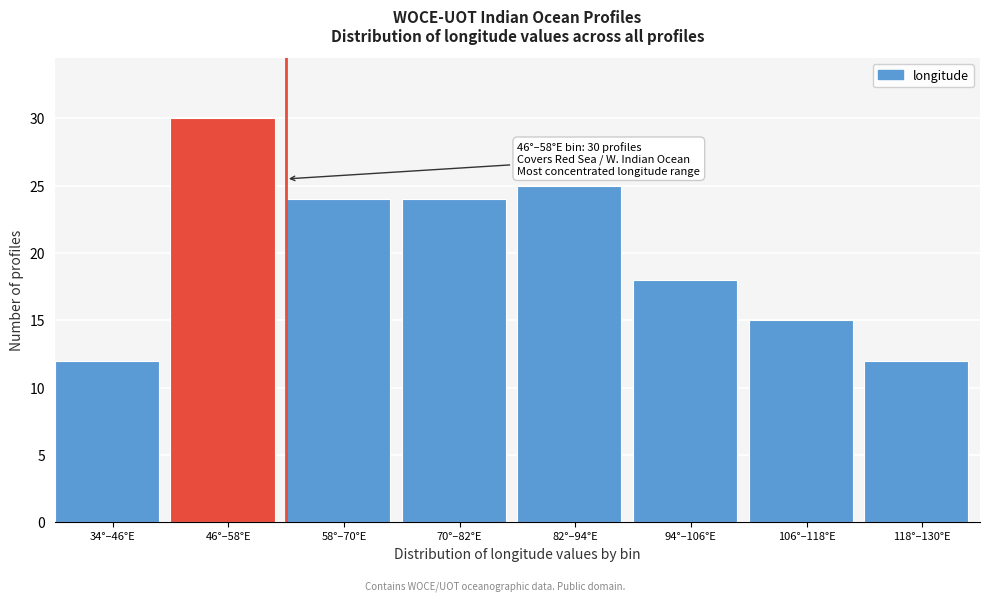

Reading right to left, transcribe all the data shown in this chart.

118°–130°E=12	106°–118°E=15	94°–106°E=18	82°–94°E=25	70°–82°E=24	58°–70°E=24	46°–58°E=30	34°–46°E=12